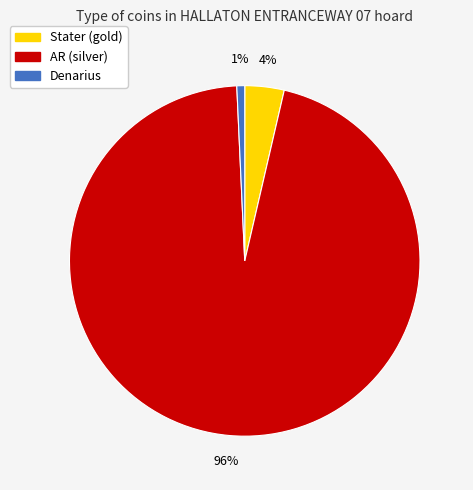

Does any single category account for the majority?

Yes